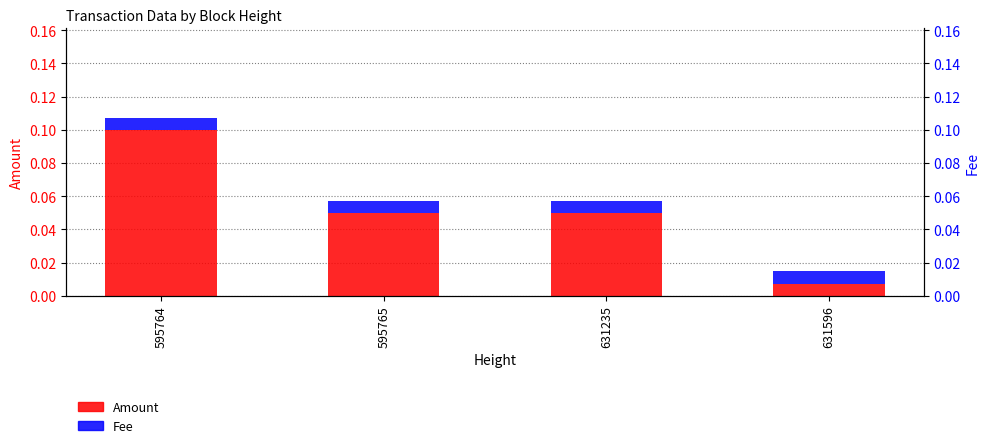

Reading left to right, transcribe all the data shown in this chart.

Amount: 595764=0.1	595765=0.1	631235=0.1	631596=0.0
Fee: 595764=0.0	595765=0.0	631235=0.0	631596=0.0